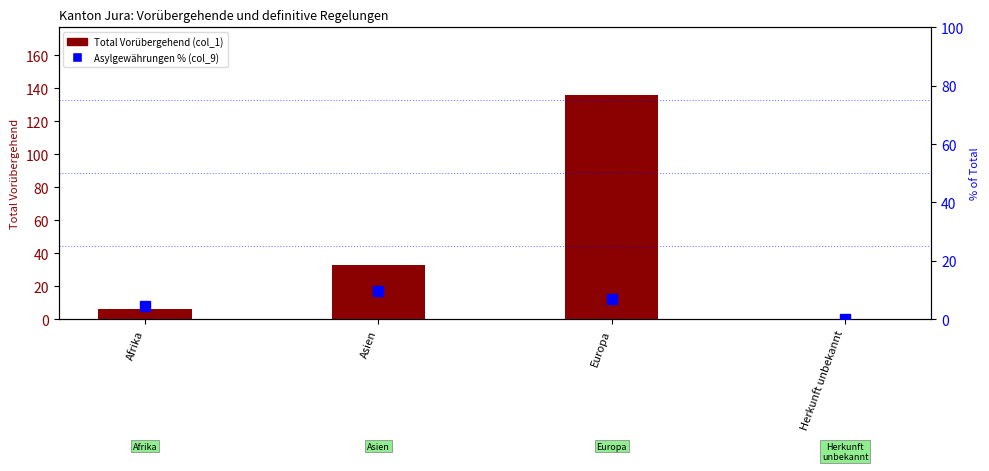

Reading left to right, extract all data points from this chart.

Total Vorübergehend (col_1): 6.0	33.0	136.0	0.0
Asylgewährungen % (col_9): 4.6	9.7	6.9	0.0